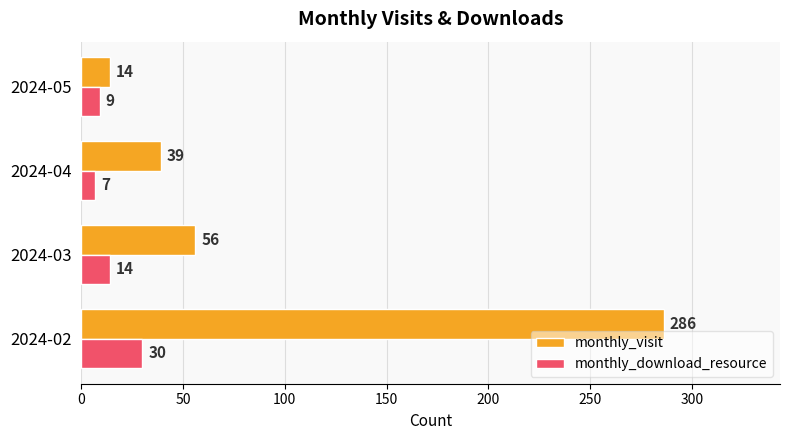

Which series has the largest range (max minus min)?

monthly_visit